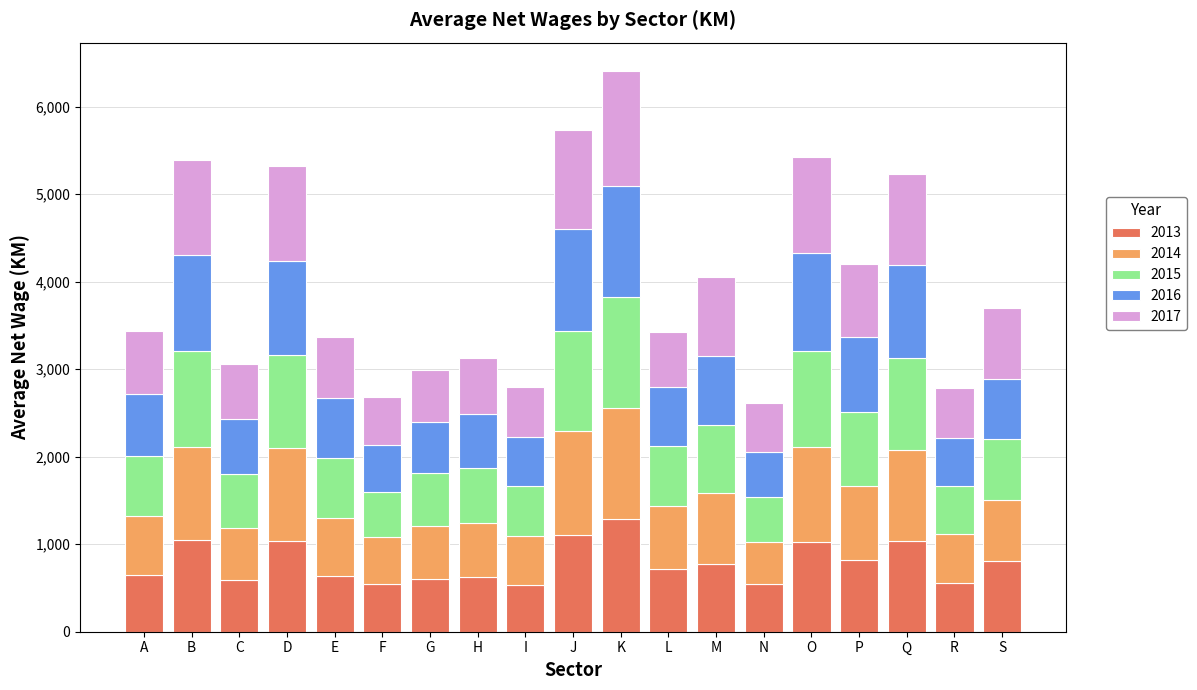

At which category is the sum across all series the highest?

K